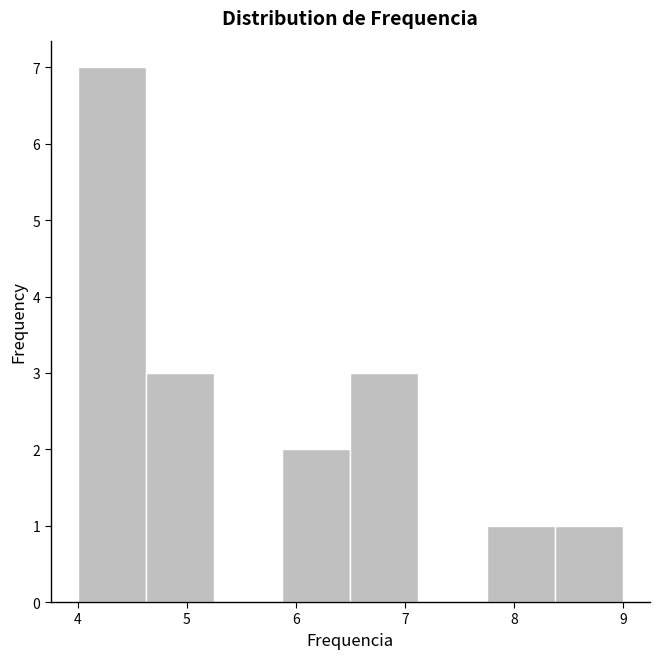

Reading left to right, transcribe this chart: for each bar, give the range it covers on the x-axis and its height. Neither the bar edges nor the heights are printed on the chart, so give them approximately, as read against the axes.

4.0 to 4.6: 7
4.6 to 5.3: 3
5.3 to 5.9: 0
5.9 to 6.5: 2
6.5 to 7.1: 3
7.1 to 7.8: 0
7.8 to 8.4: 1
8.4 to 9.0: 1